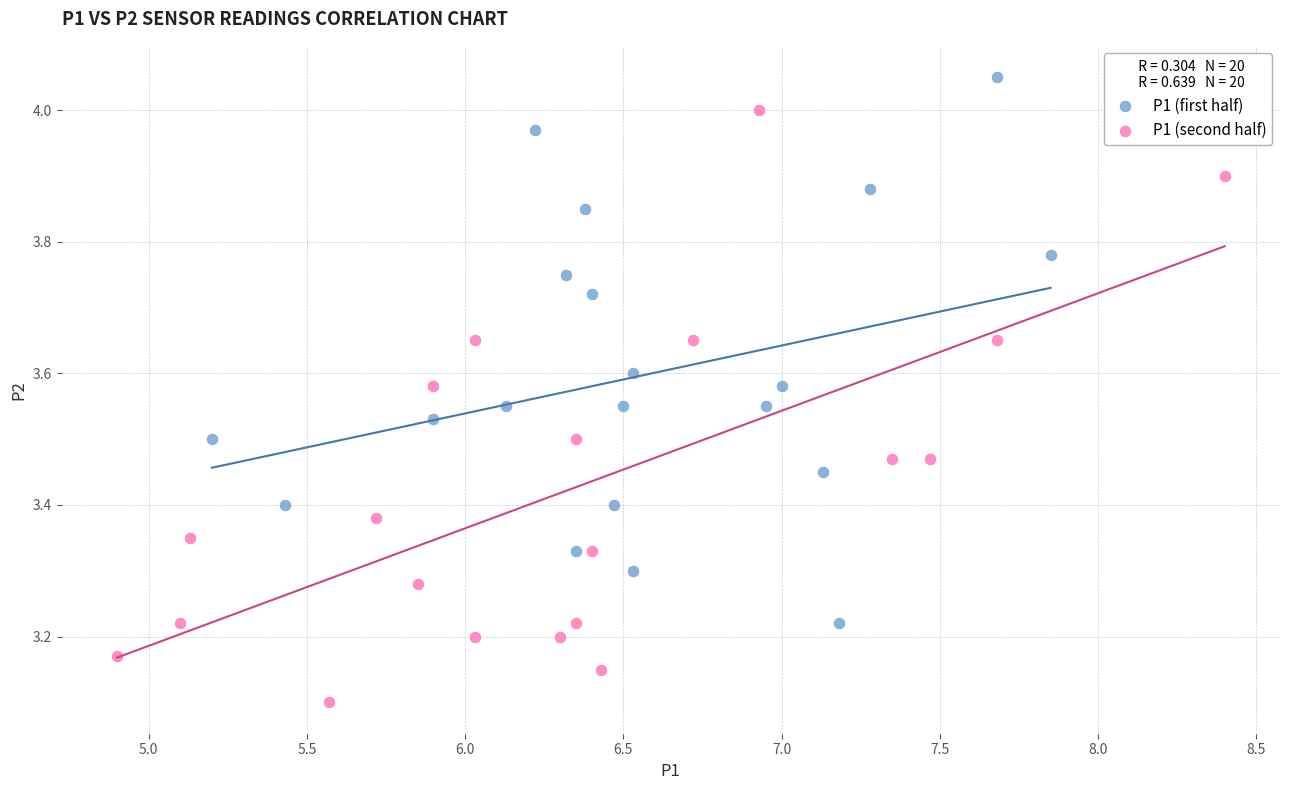

Which series reaches the maximum Y coordinate?

P1 (first half)